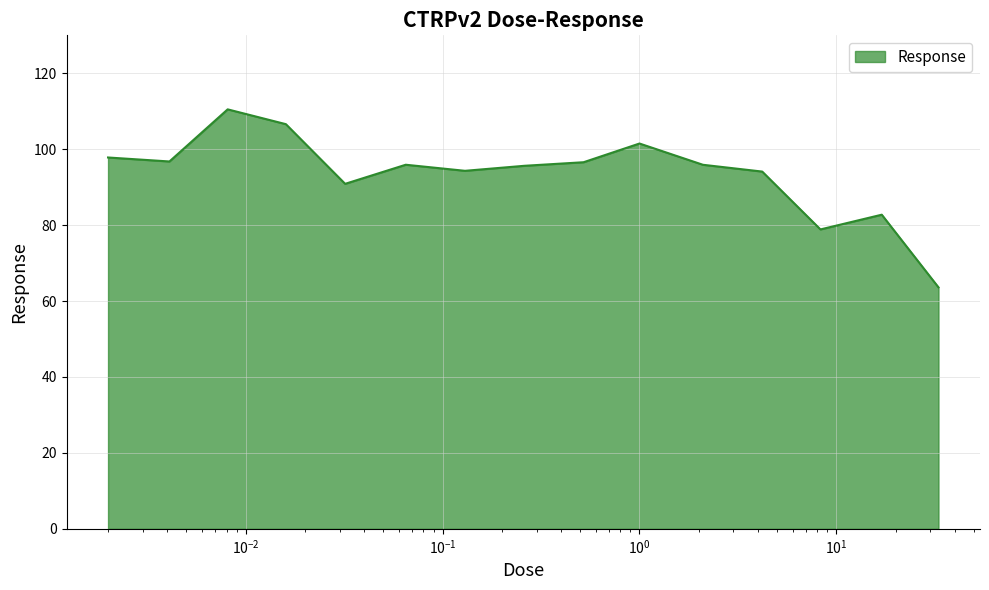

What is the greatest value displayed?

110.5